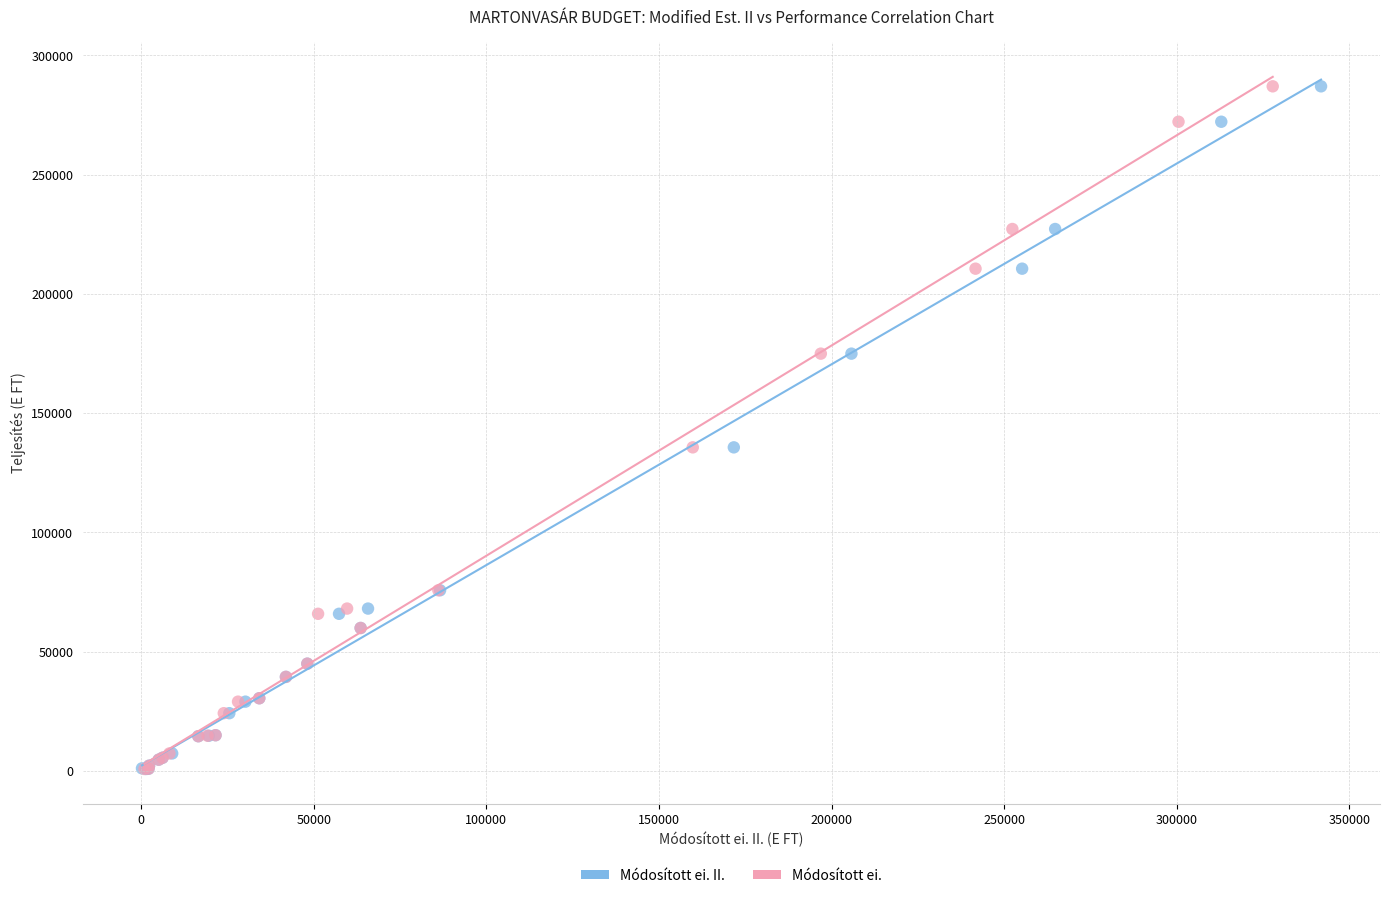

What are all the series names shown in the legend?

Módosított ei. II., Módosított ei.